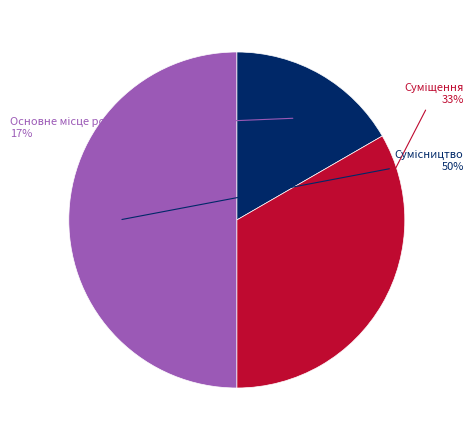

To the nearest percent, what is the average slice percentage?

33%